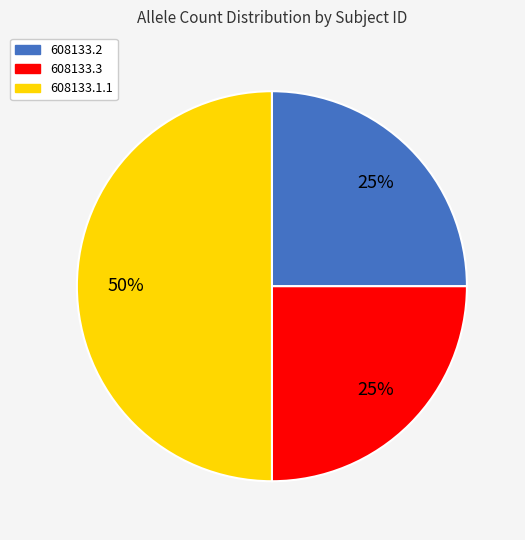

Between 608133.2 and 608133.1.1, which is larger?

608133.1.1